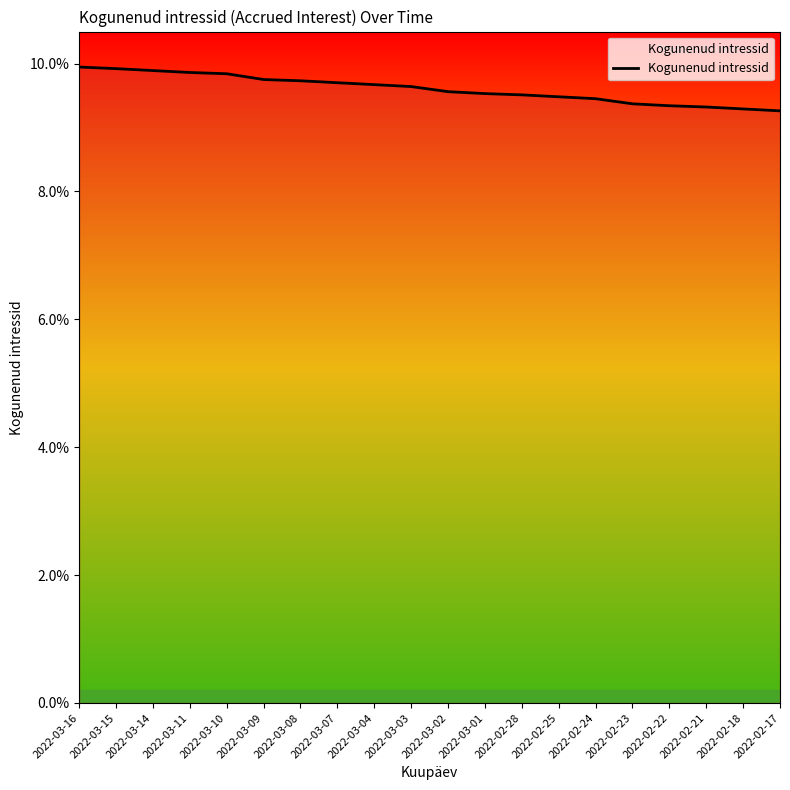

Rank the categories by value from lowest to highest.

2022-02-17, 2022-02-18, 2022-02-21, 2022-02-22, 2022-02-23, 2022-02-24, 2022-02-25, 2022-02-28, 2022-03-01, 2022-03-02, 2022-03-03, 2022-03-04, 2022-03-07, 2022-03-08, 2022-03-09, 2022-03-10, 2022-03-11, 2022-03-14, 2022-03-15, 2022-03-16